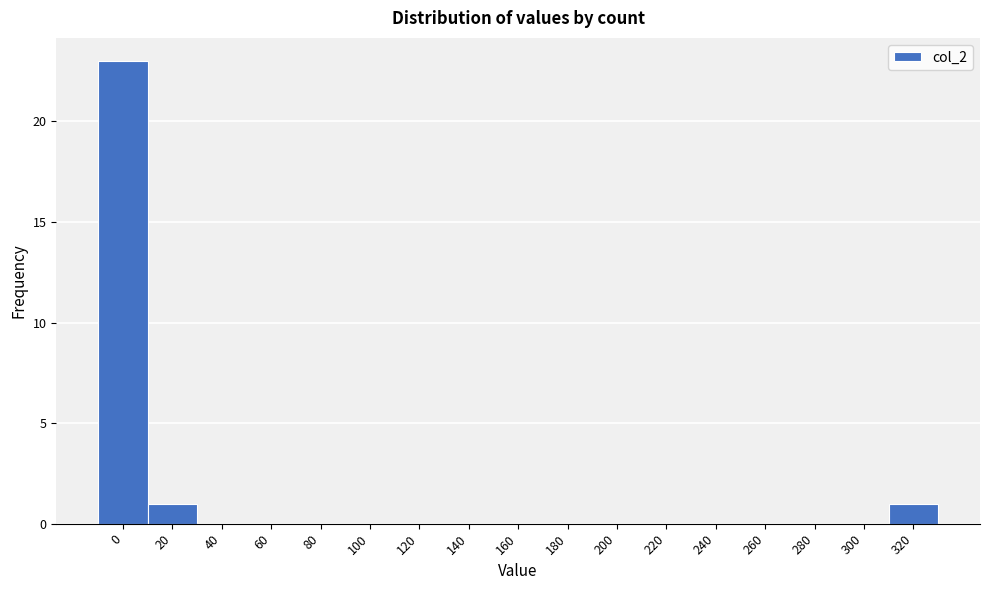

Reading left to right, list all the values displayed in this chart.

0=23	20=1	40=0	60=0	80=0	100=0	120=0	140=0	160=0	180=0	200=0	220=0	240=0	260=0	280=0	300=0	320=1